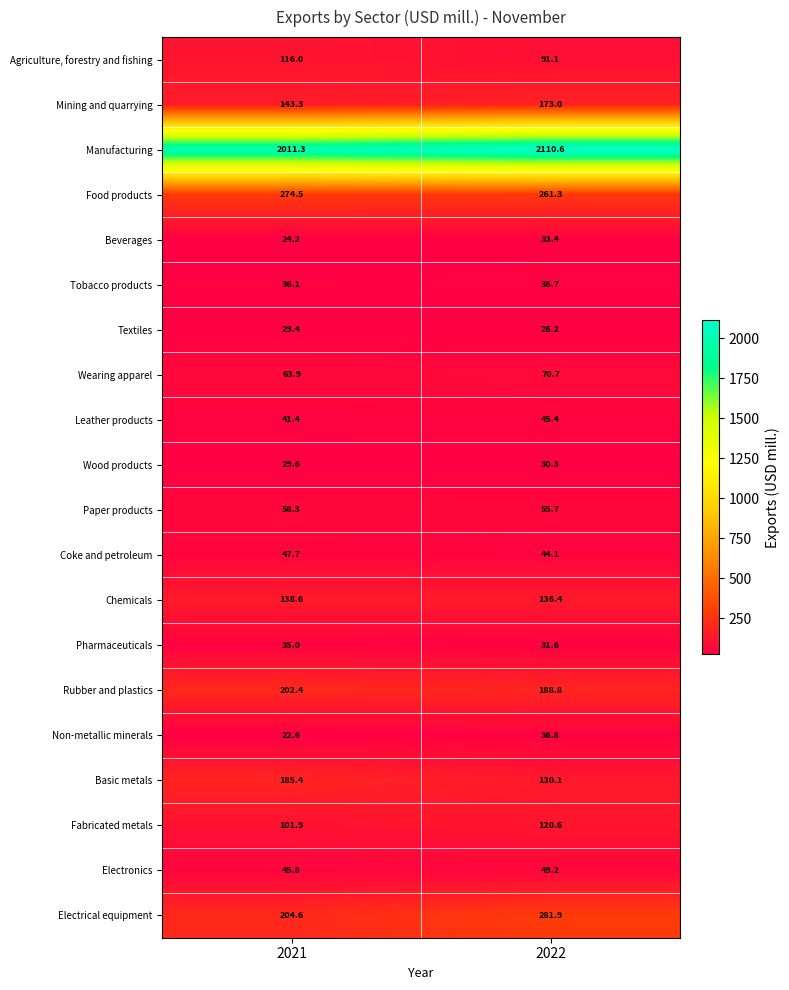

What is the maximum value shown in the chart?

2110.6